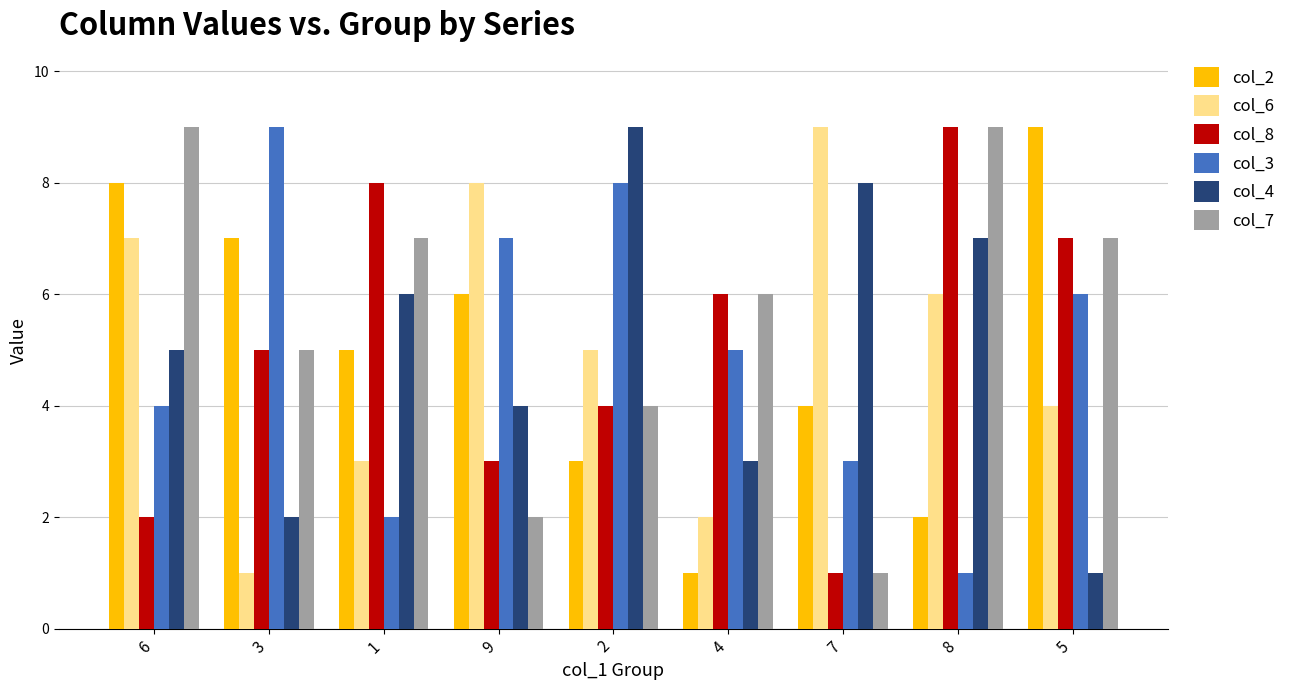

Rank the categories by col_8 value from lowest to highest.

7, 6, 9, 2, 3, 4, 5, 1, 8